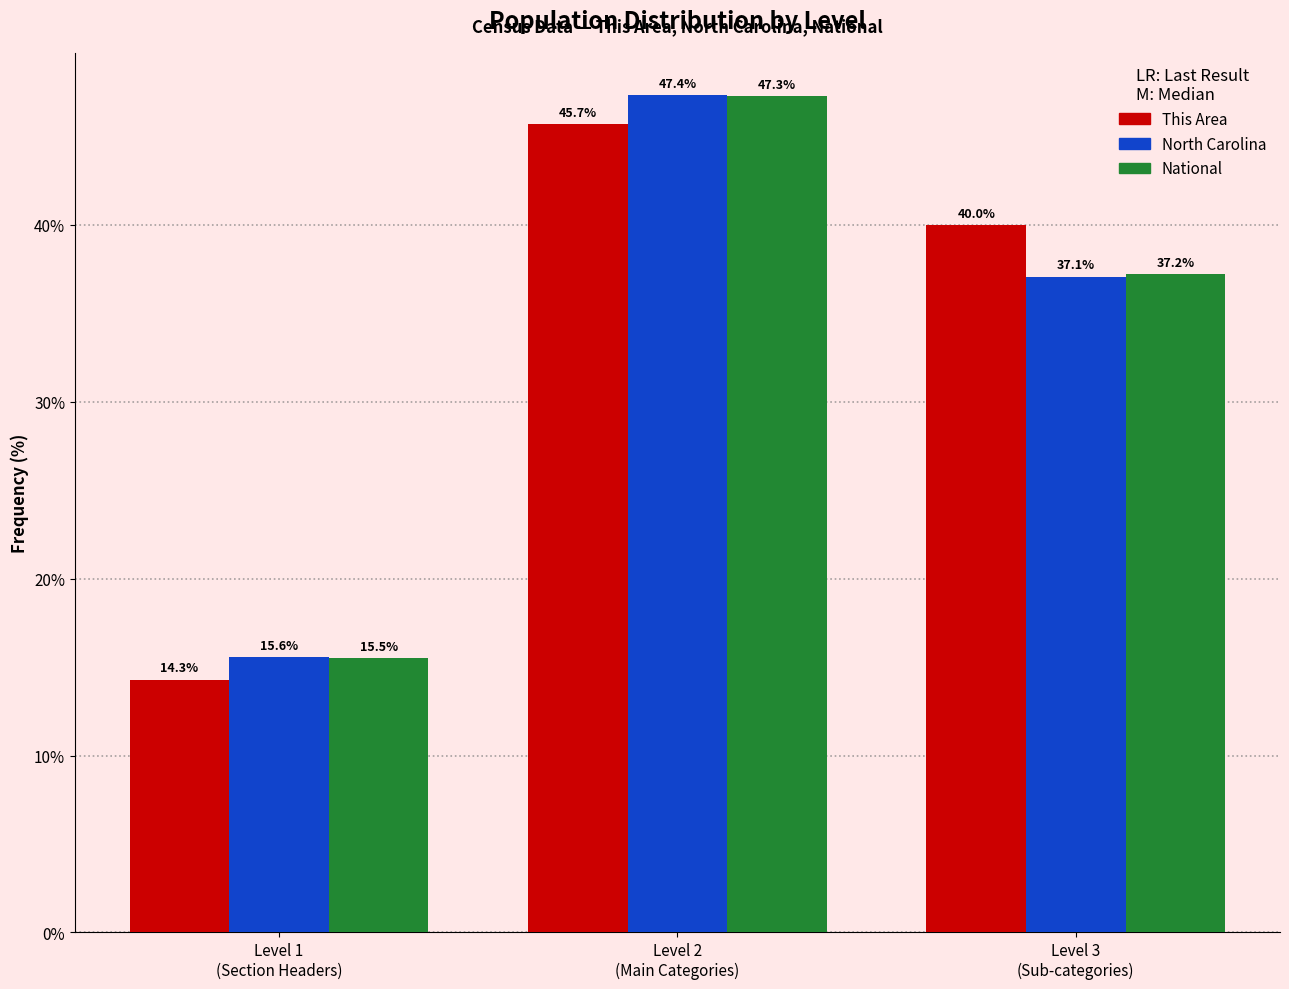

Reading left to right, extract all data points from this chart.

This Area: 14.3	45.7	40.0
North Carolina: 15.6	47.4	37.1
National: 15.5	47.3	37.2